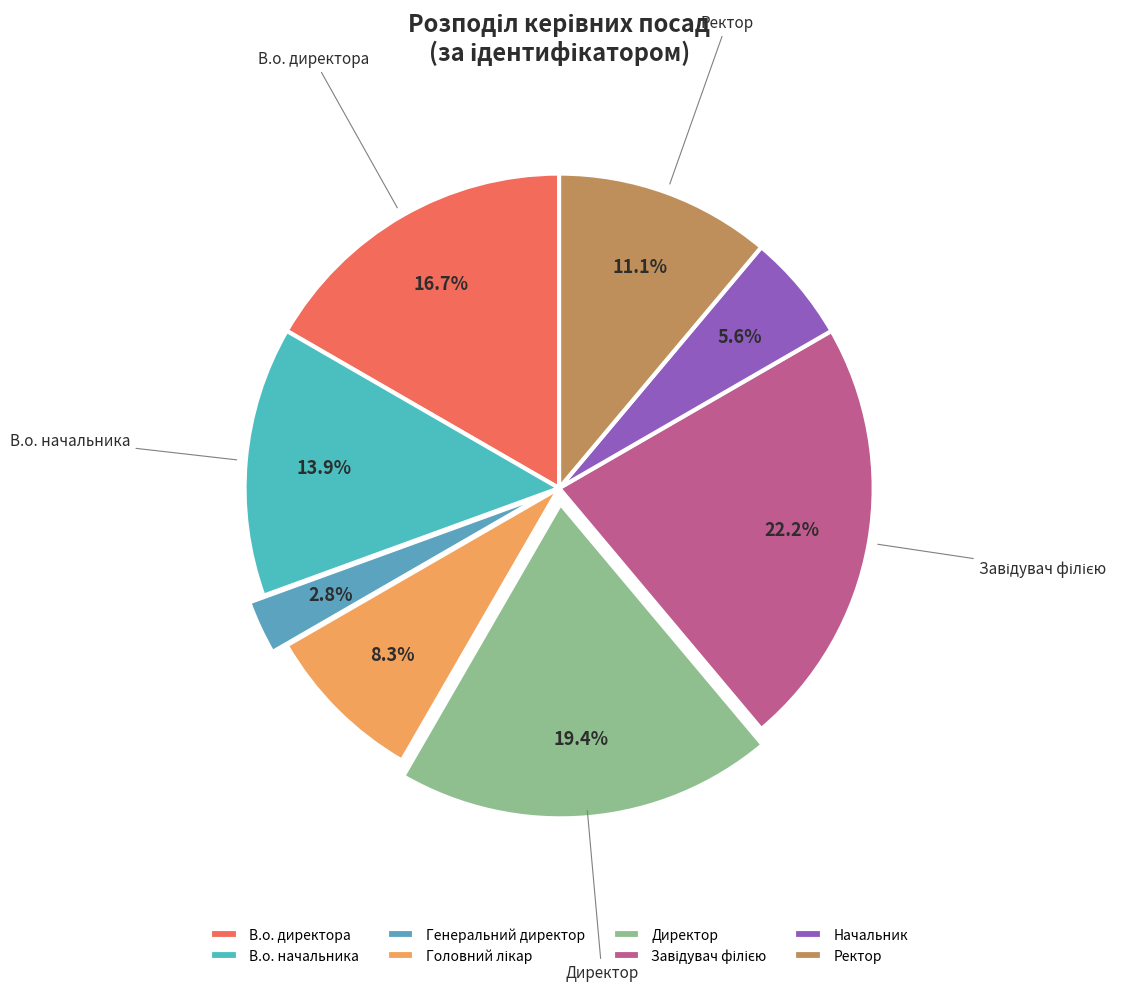

Is it true that Директор is 28% of the pie?

False